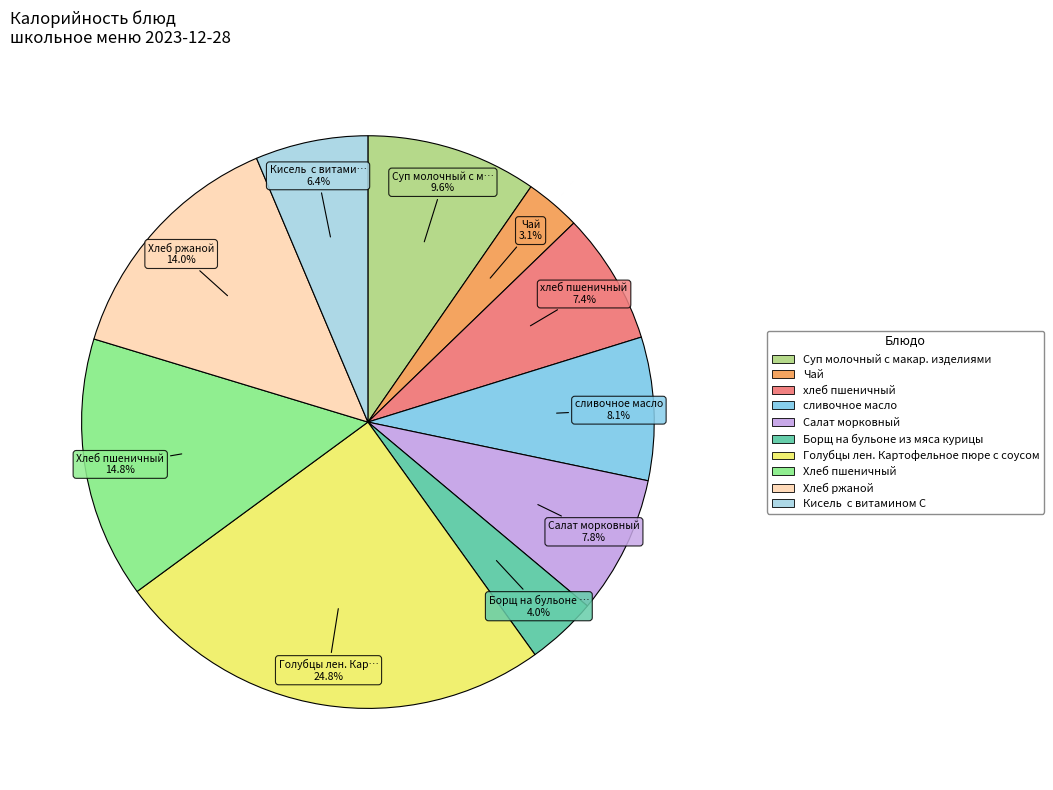

The Чай slice represents 3% of the pie. True or false?

True